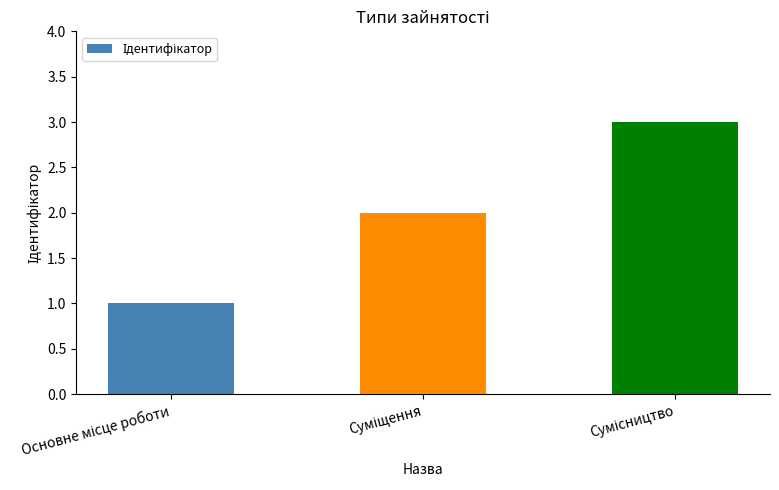

What is the maximum value shown in the chart?

3